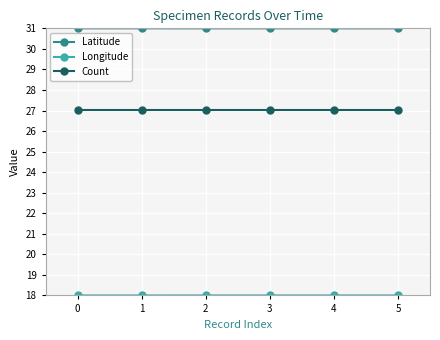

Which series has the largest total across all categories?

Latitude